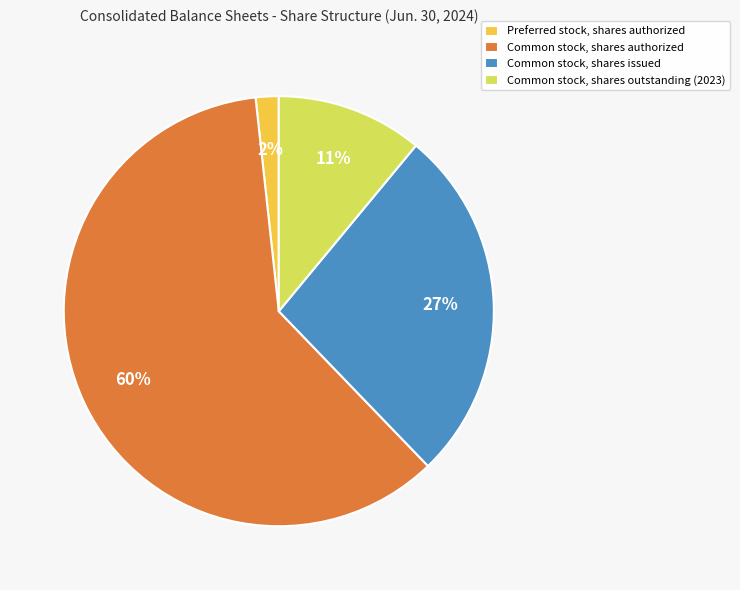

Is it true that Common stock, shares issued is 34% of the pie?

False